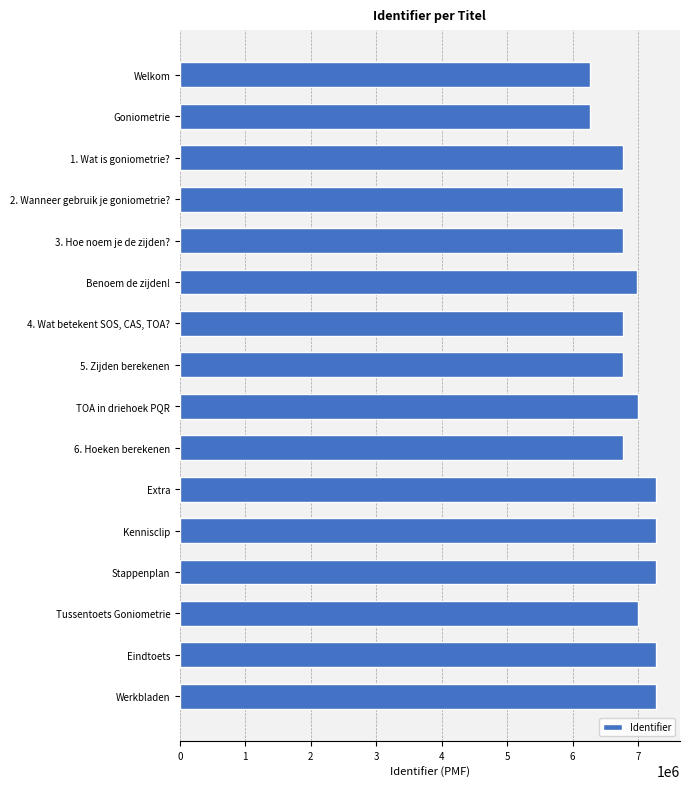

True or false: the data shows 6994006 at Tussentoets Goniometrie.

True